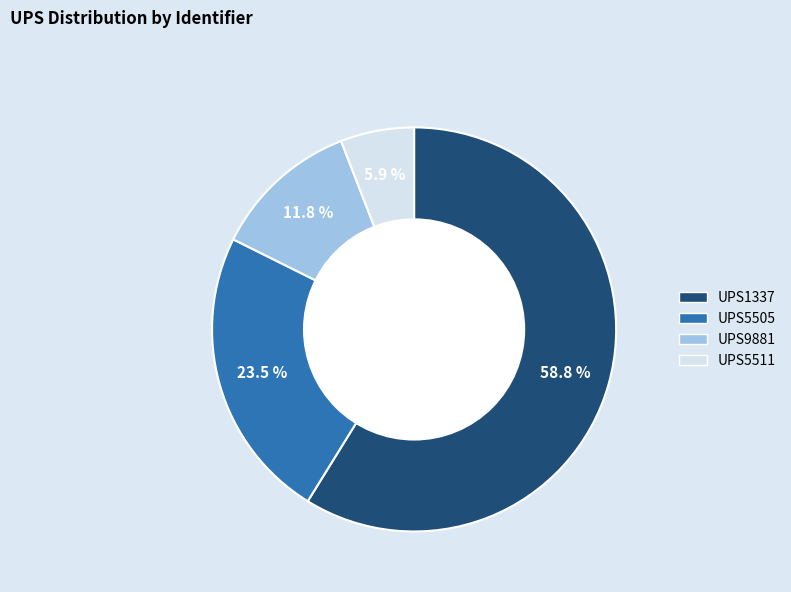

What is the total percentage of UPS5511 and UPS1337?

64.7%